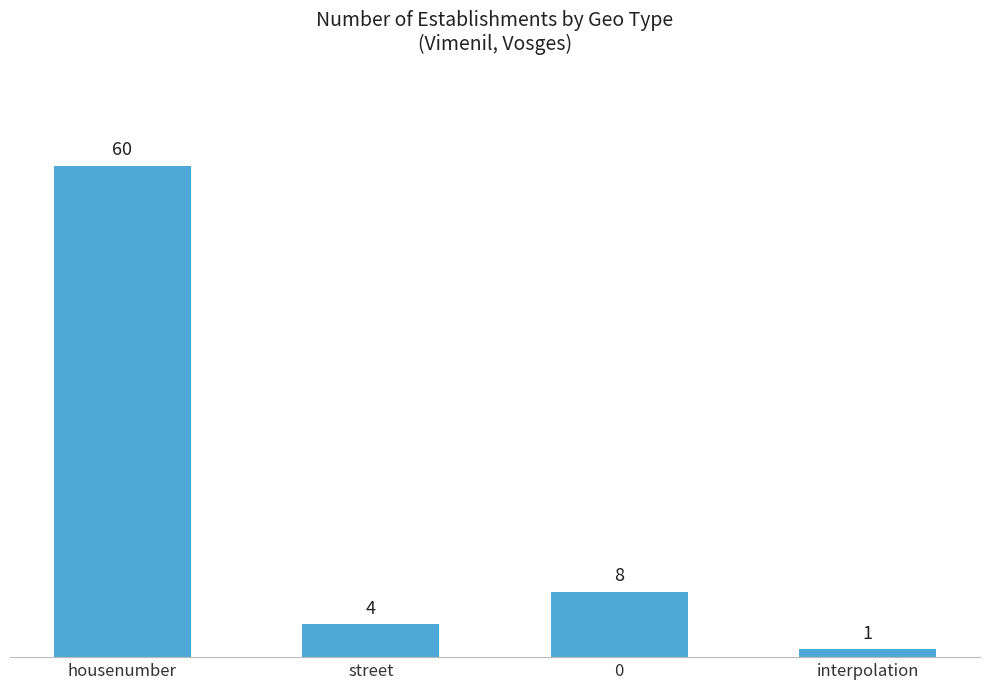

Which label corresponds to the smallest value in the chart?

interpolation